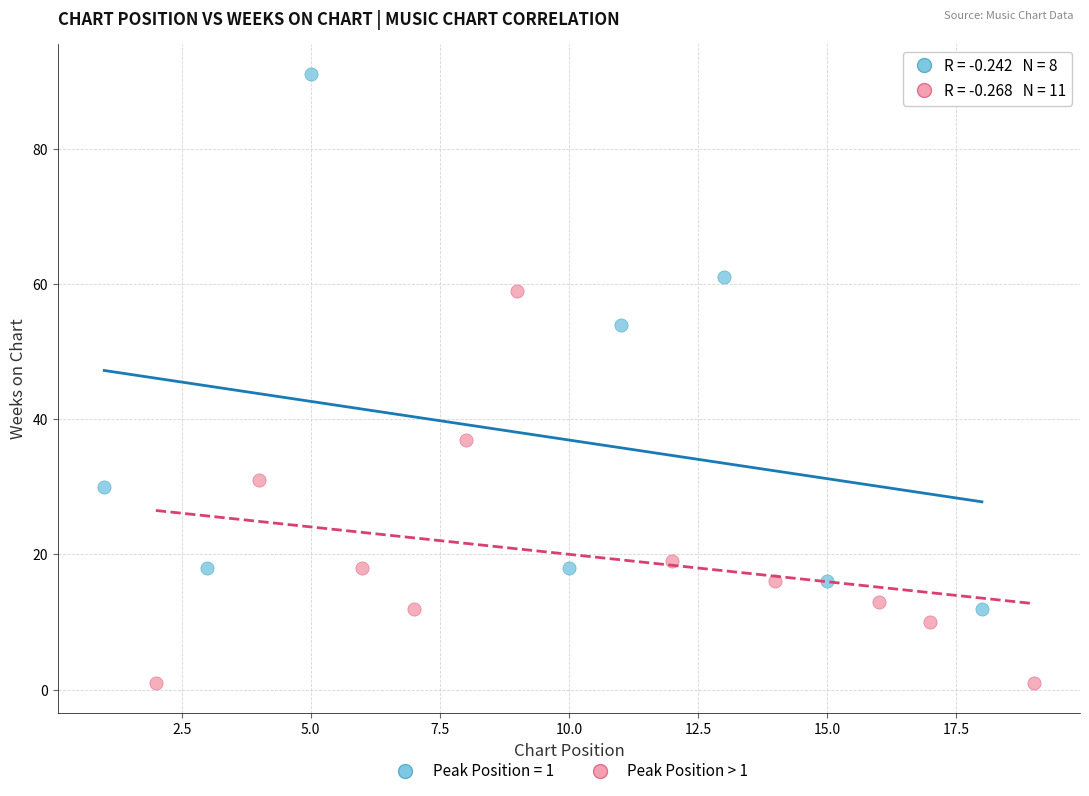

Which series reaches the minimum Y coordinate?

Peak Position > 1